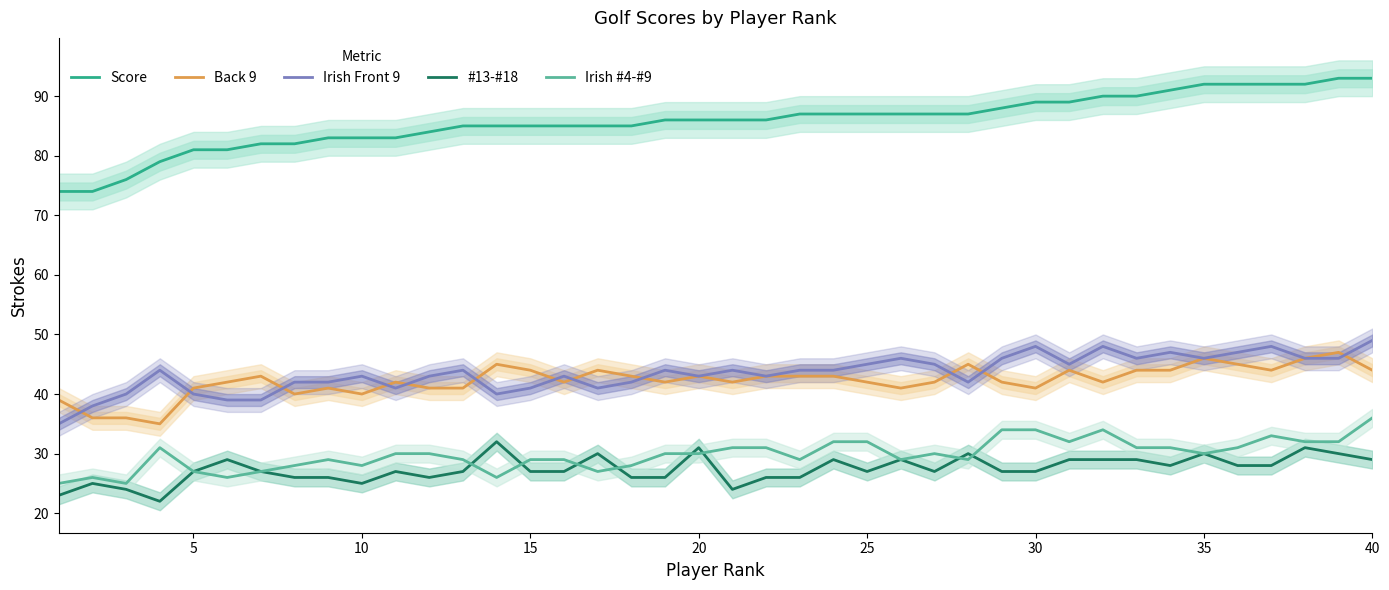

The value of #13-#18 at 20 is 13. True or false?

False